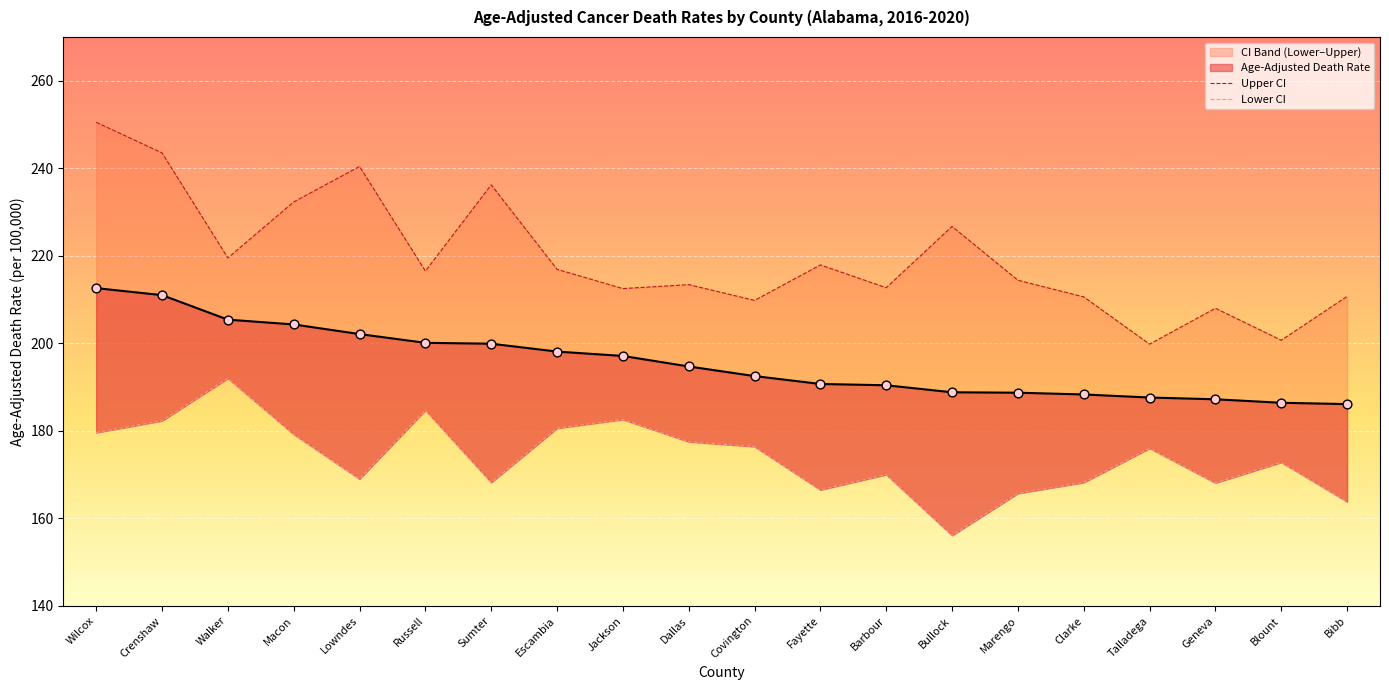

Which series reaches the minimum Y coordinate?

Lower CI